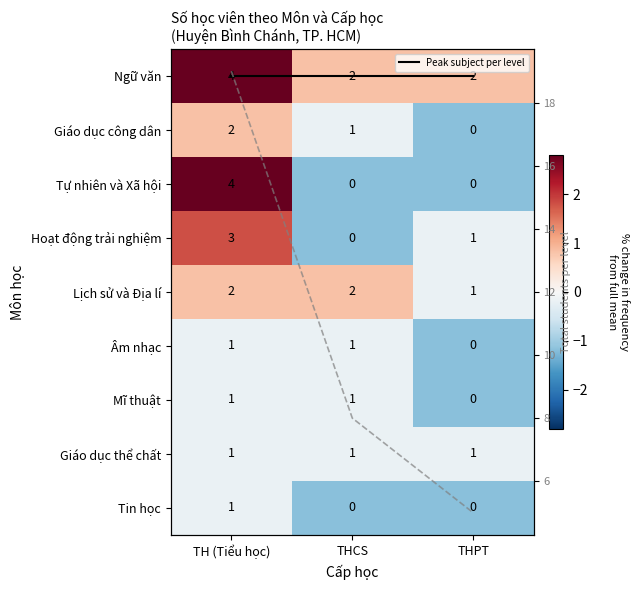

Which category has the highest value in the Tự nhiên và Xã hội series?

TH (Tiểu học)